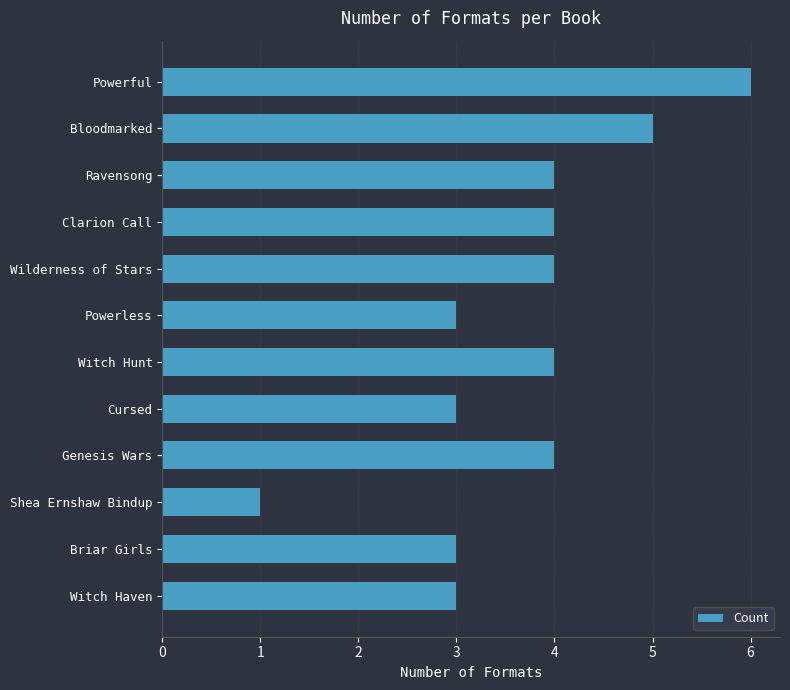

What is the difference between the maximum and minimum values?

5